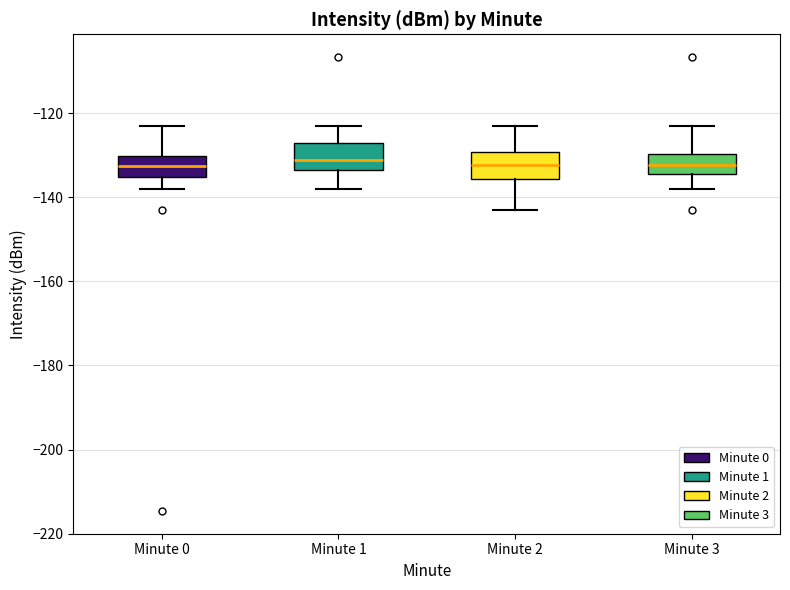

Where does the upper whisker of the box for Minute 1 end on the y-axis? The values are not printed on the chart, so give them approximately, as read against the axis.

-122